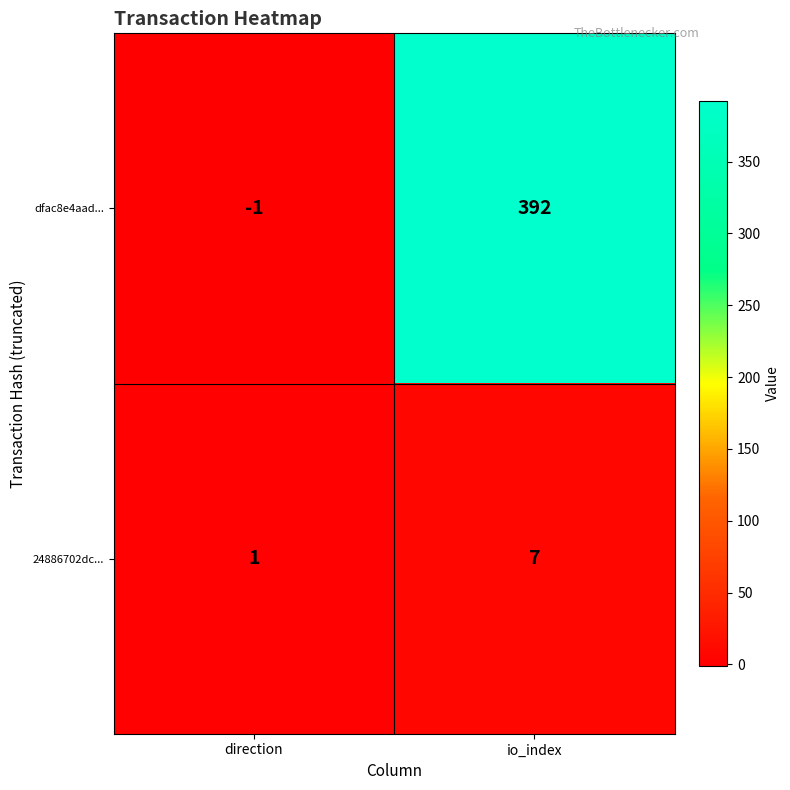

Rank the series by their average value, from highest to lowest.

dfac8e4aad..., 24886702dc...